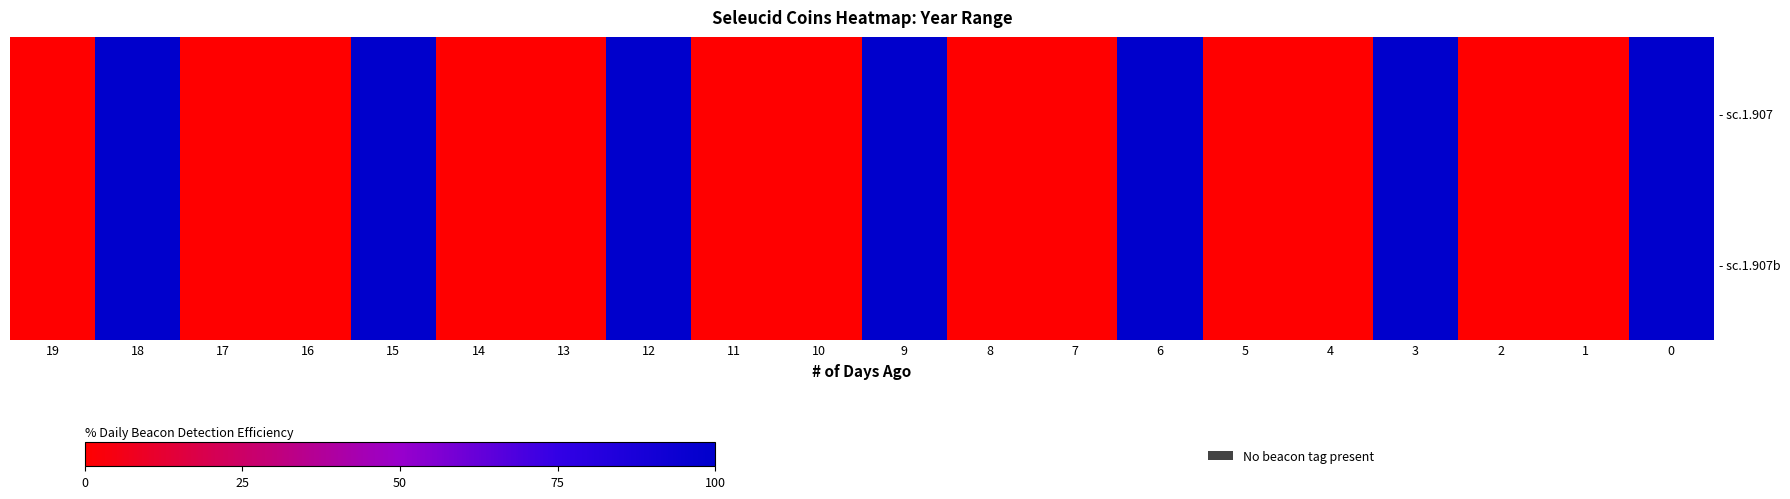

How many series are shown in this chart?

2